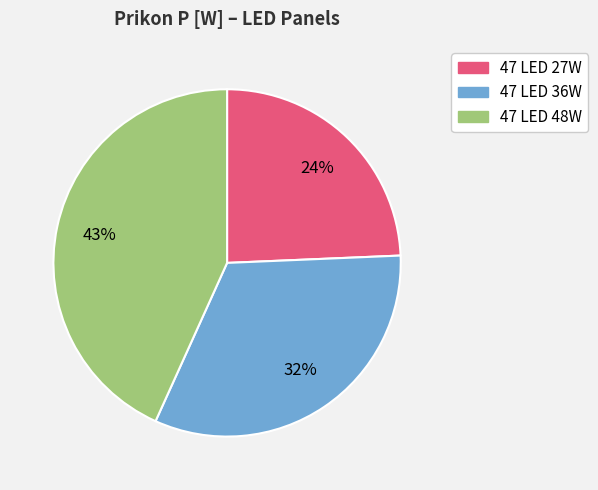

The 47 LED 48W slice represents 29% of the pie. True or false?

False